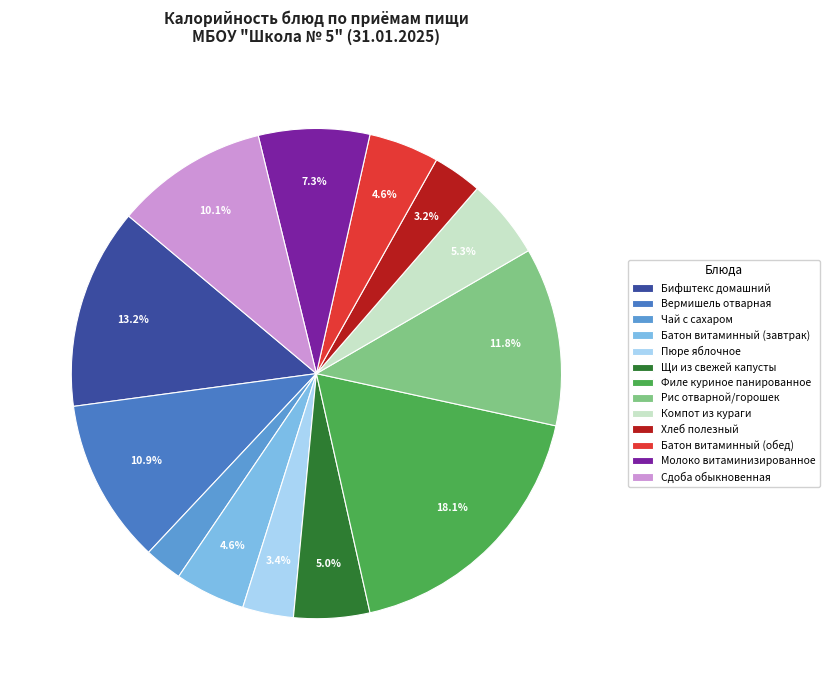

To the nearest percent, what portion does Компот из кураги represent?

5%